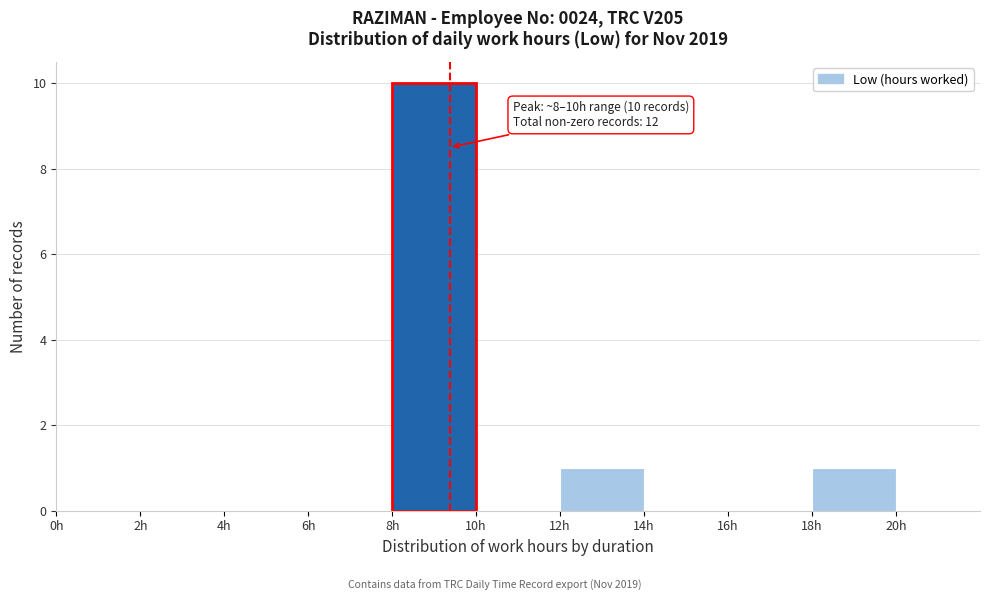

Which range on the x-axis has the tallest bar?

8 to 10